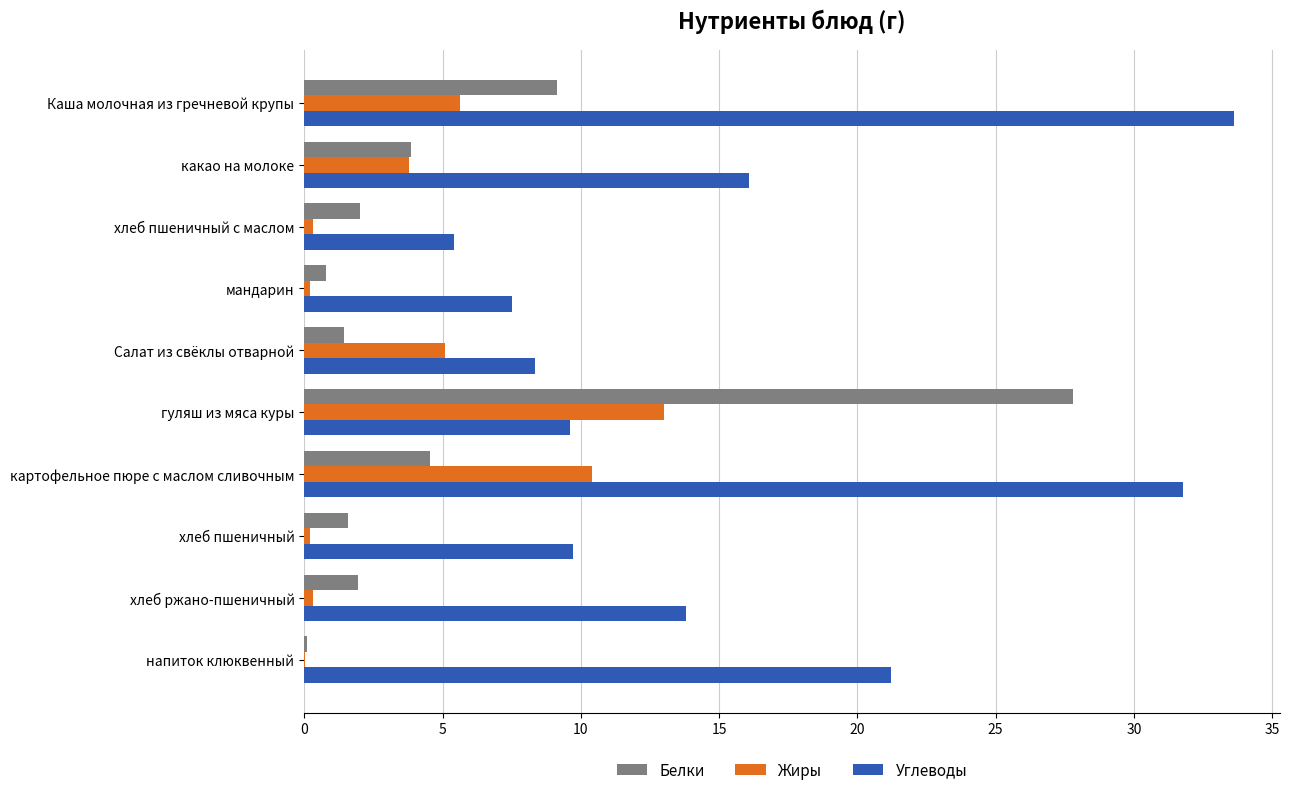

Which series changed the most between хлеб пшеничный с маслом and Салат из свёклы отварной?

Жиры